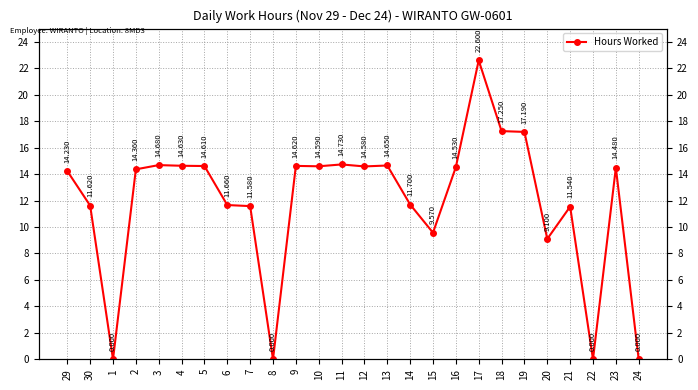

Rank the categories by value from highest to lowest.

17, 18, 19, 11, 3, 13, 4, 9, 5, 10, 12, 16, 23, 2, 29, 14, 6, 30, 7, 21, 15, 20, 1, 8, 22, 24